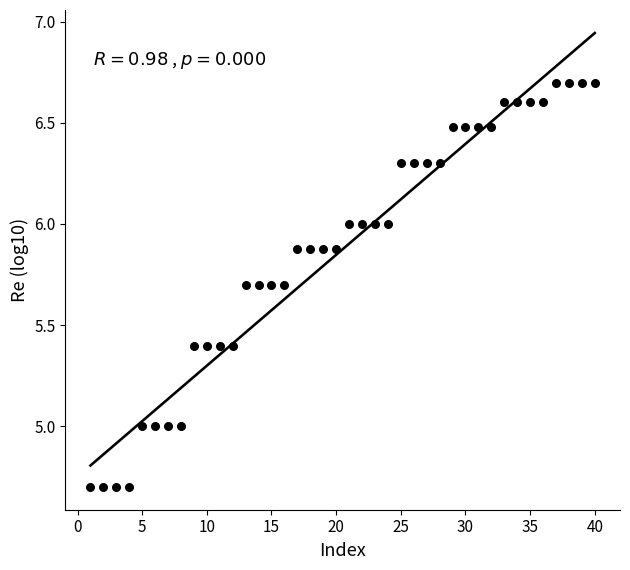

What is the range of Y values (max minus min)?

2.0